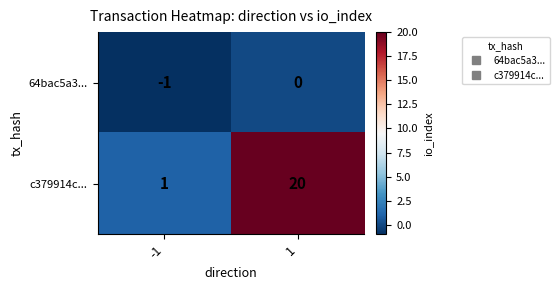

True or false: 64bac5a3... has a value of 0 at 1.

True